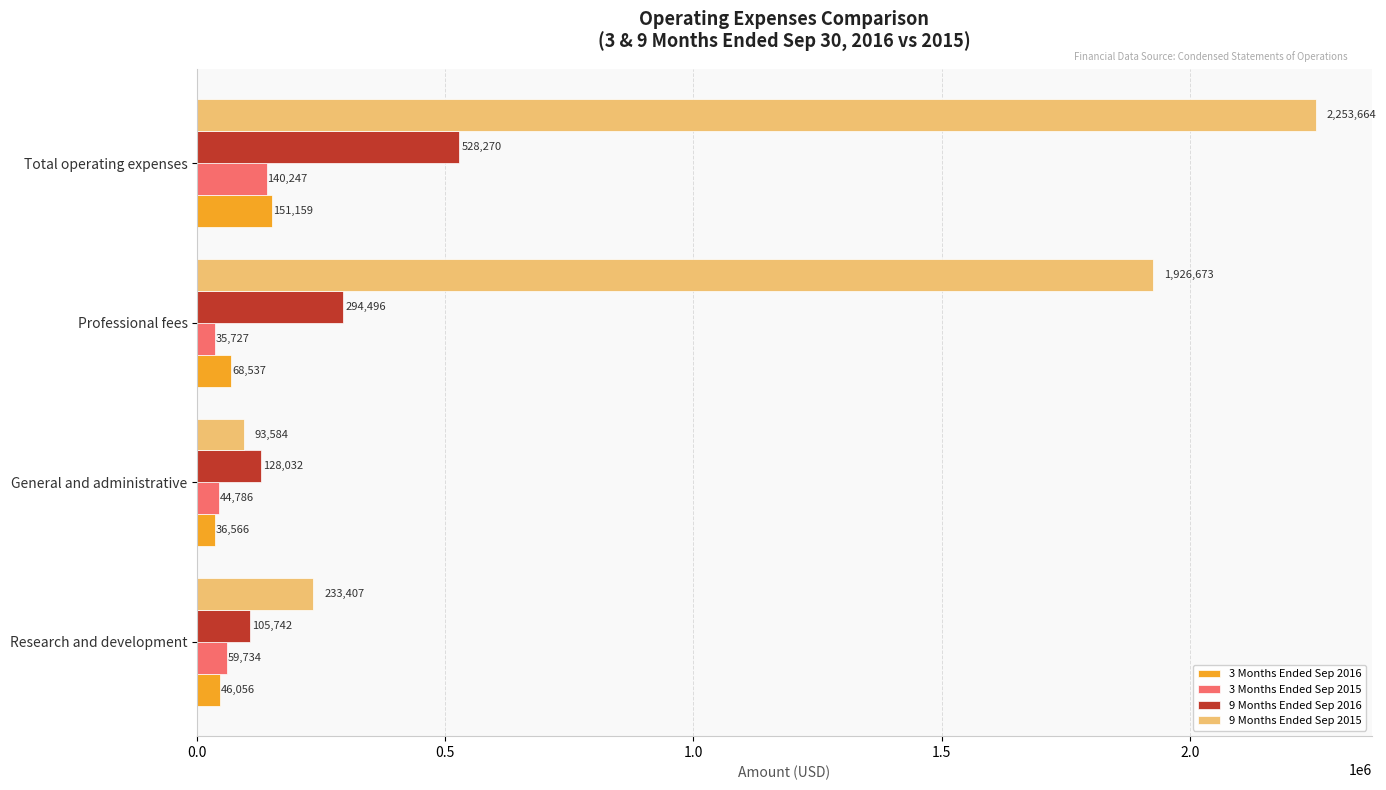

What is the total value across all series at Total operating expenses?

3073340